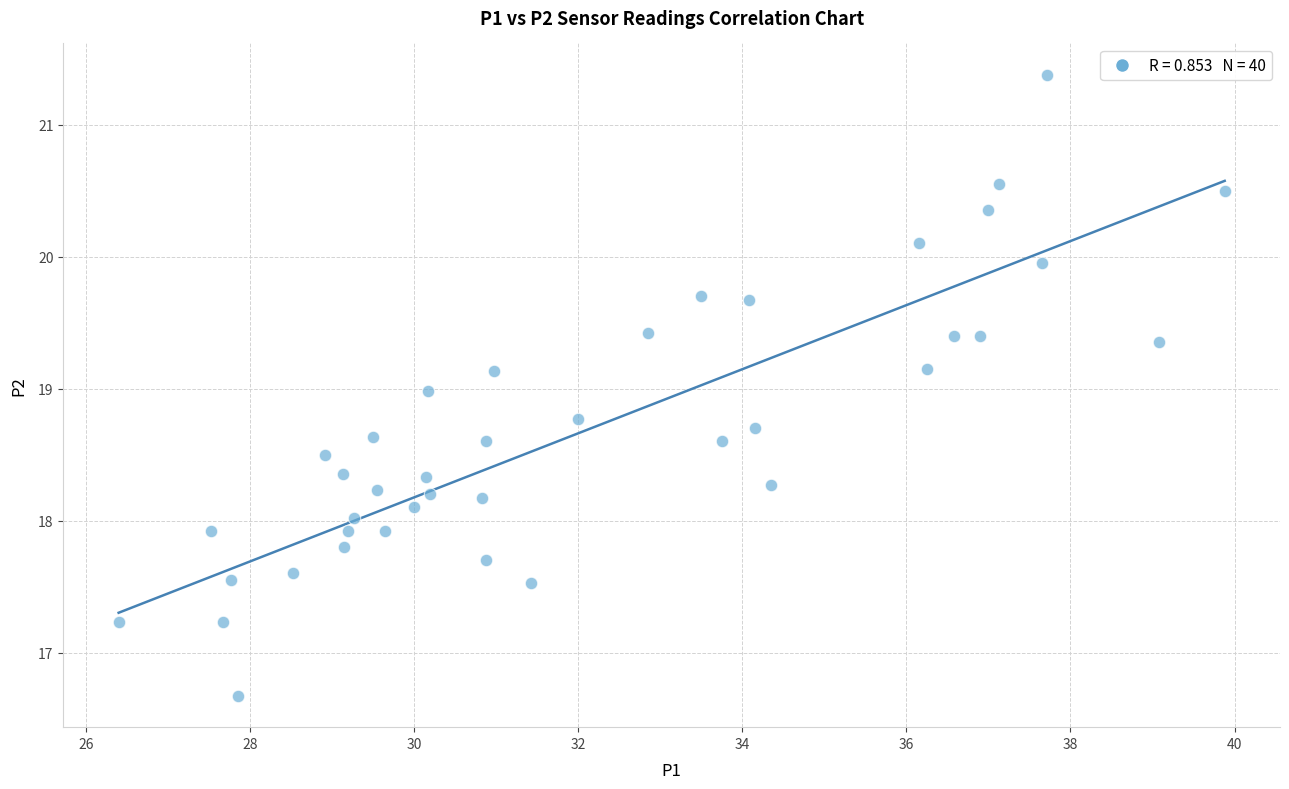

What is the range of X values (max minus min)?

13.5